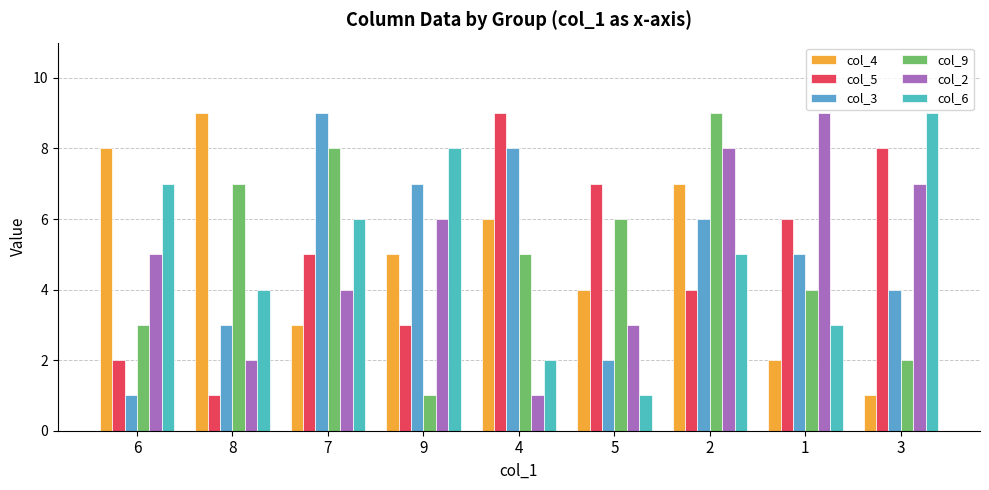

At which label does col_3 first exceed 5?

7